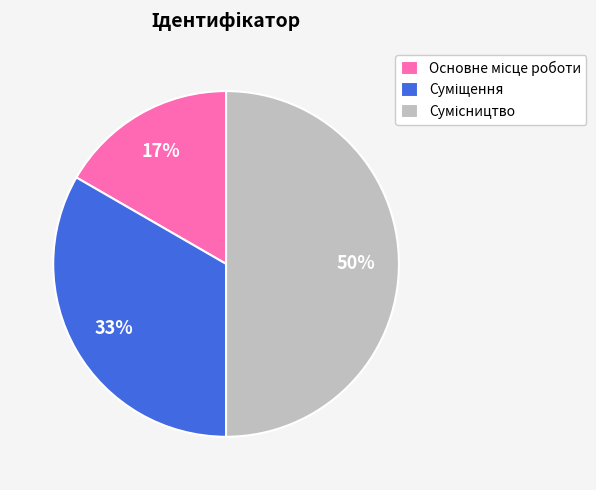

To the nearest percent, what is the difference between the largest and smallest slice percentages?

33%